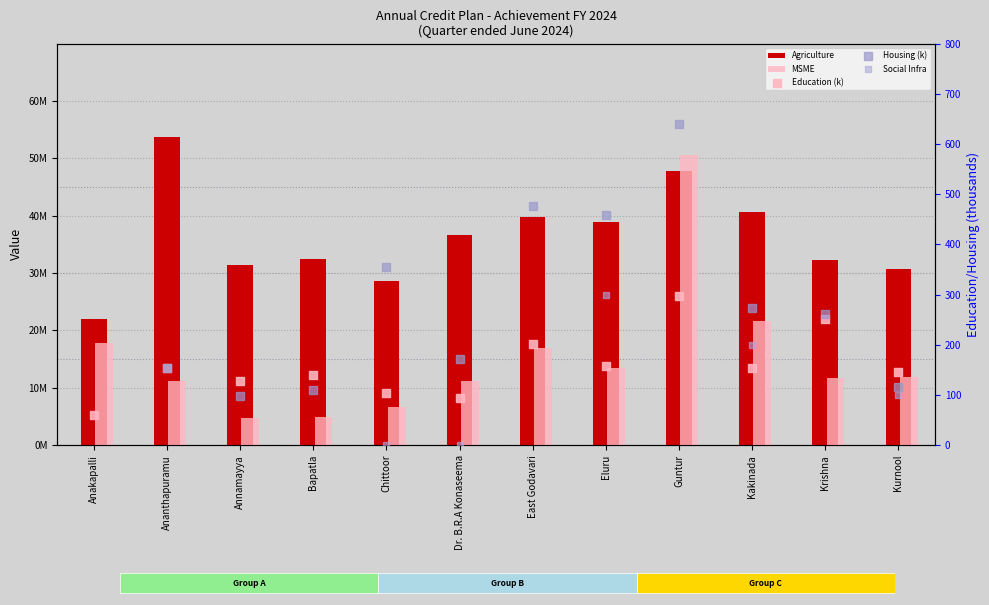

Is the value of Agriculture at East Godavari greater than the value of MSME at East Godavari?

Yes